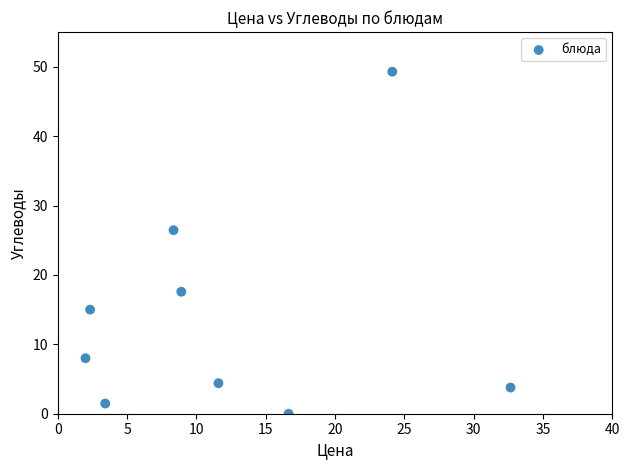

What is the range of X values (max minus min)?

30.7